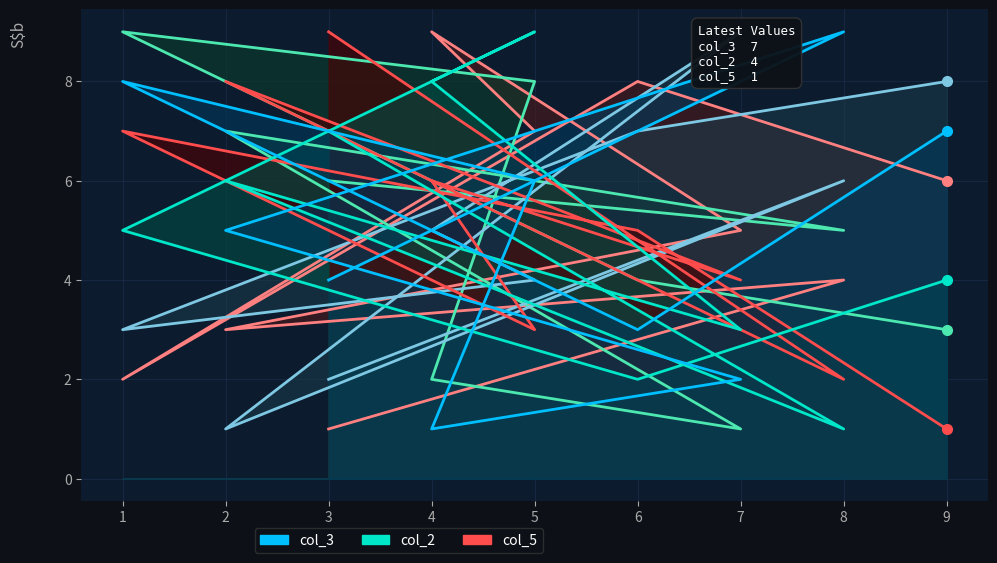

Where is the first local minimum for col_3?

4